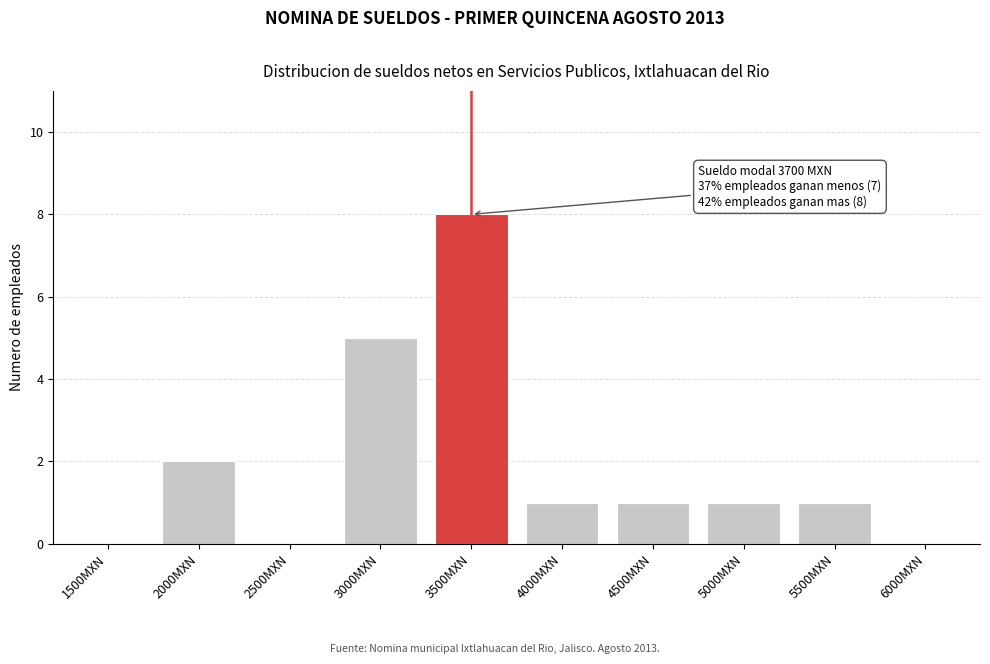

Reading left to right, transcribe all the data shown in this chart.

1500MXN=0	2000MXN=2	2500MXN=0	3000MXN=5	3500MXN=8	4000MXN=1	4500MXN=1	5000MXN=1	5500MXN=1	6000MXN=0